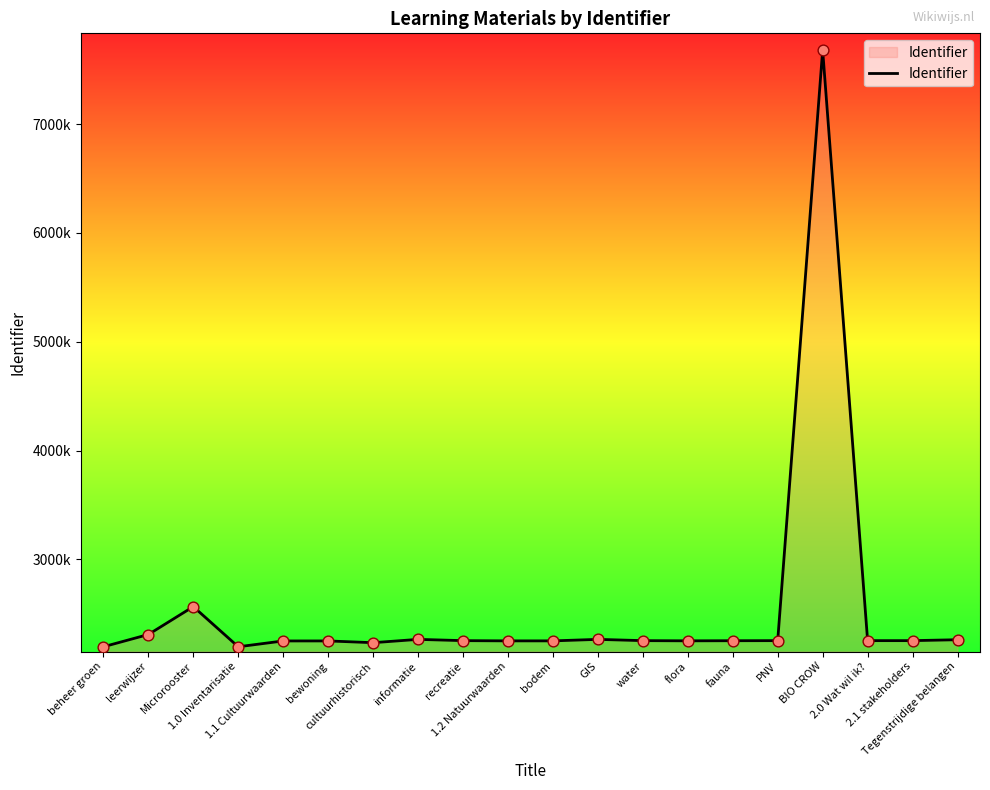

What is the ratio of the value at GIS to the value at fauna?

1.0